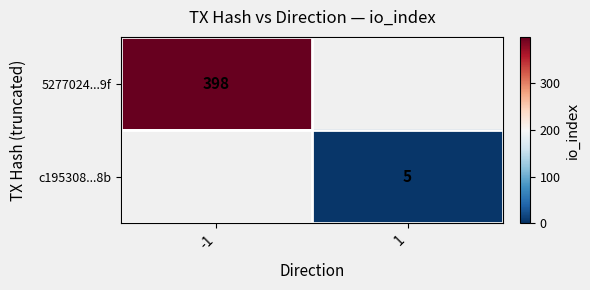

The c195308...8b series shows 5 at 1. True or false?

True